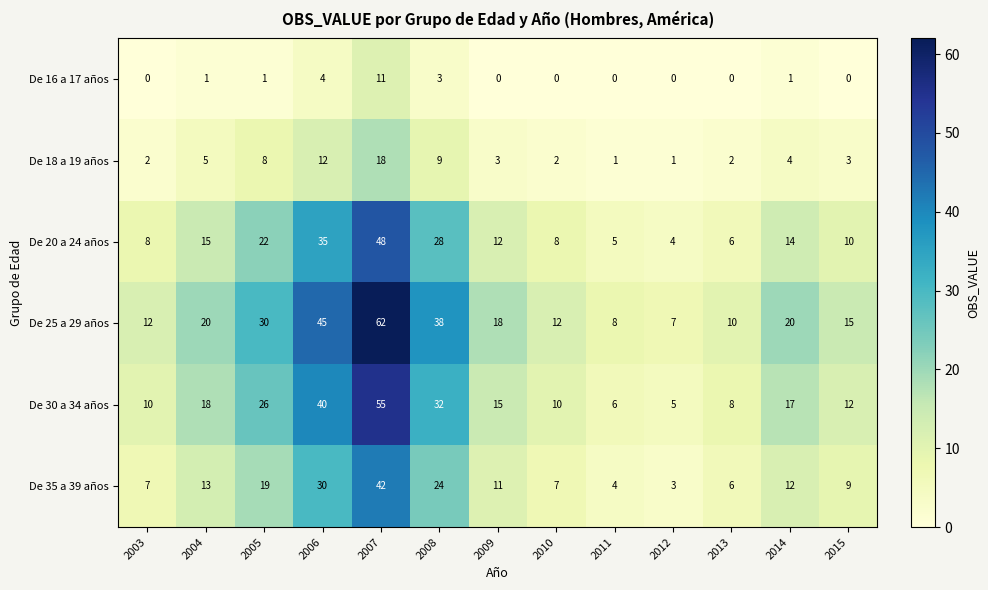

What is the total value across all series at 2015?

49